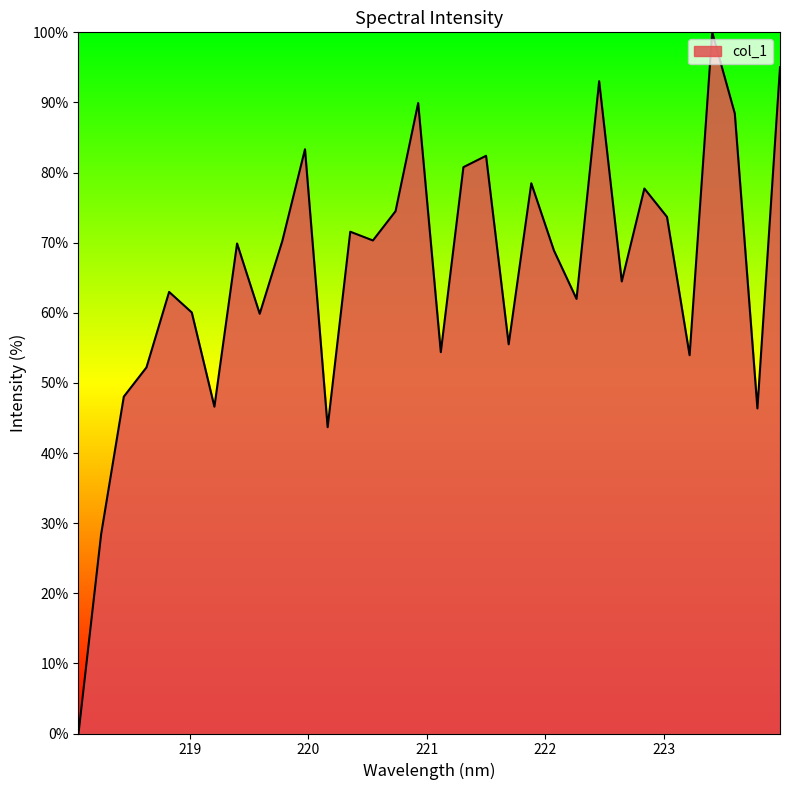

At which category does the chart reach its minimum across all series?

218.0596